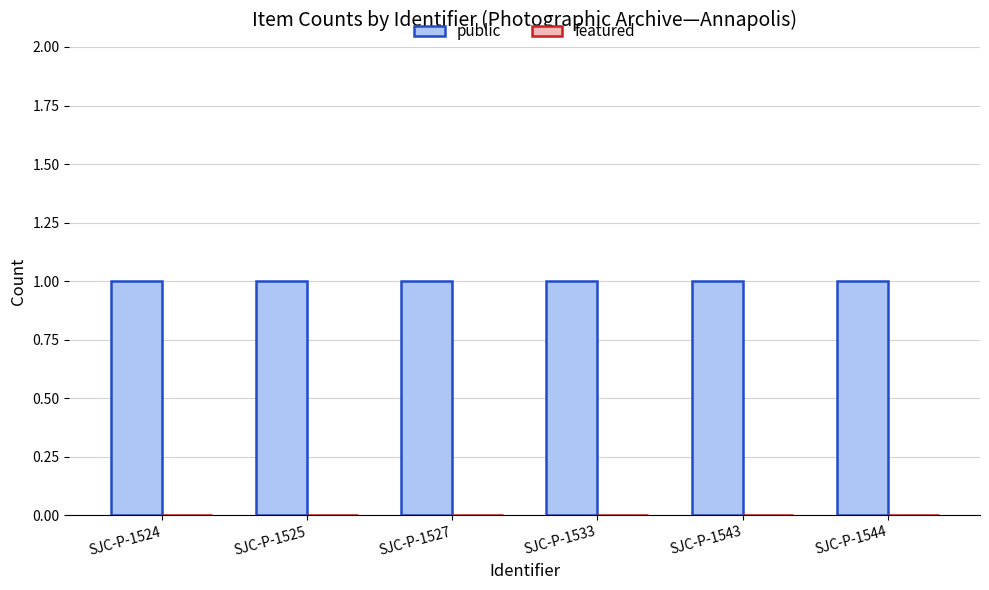

What are all the series names shown in the legend?

public, featured